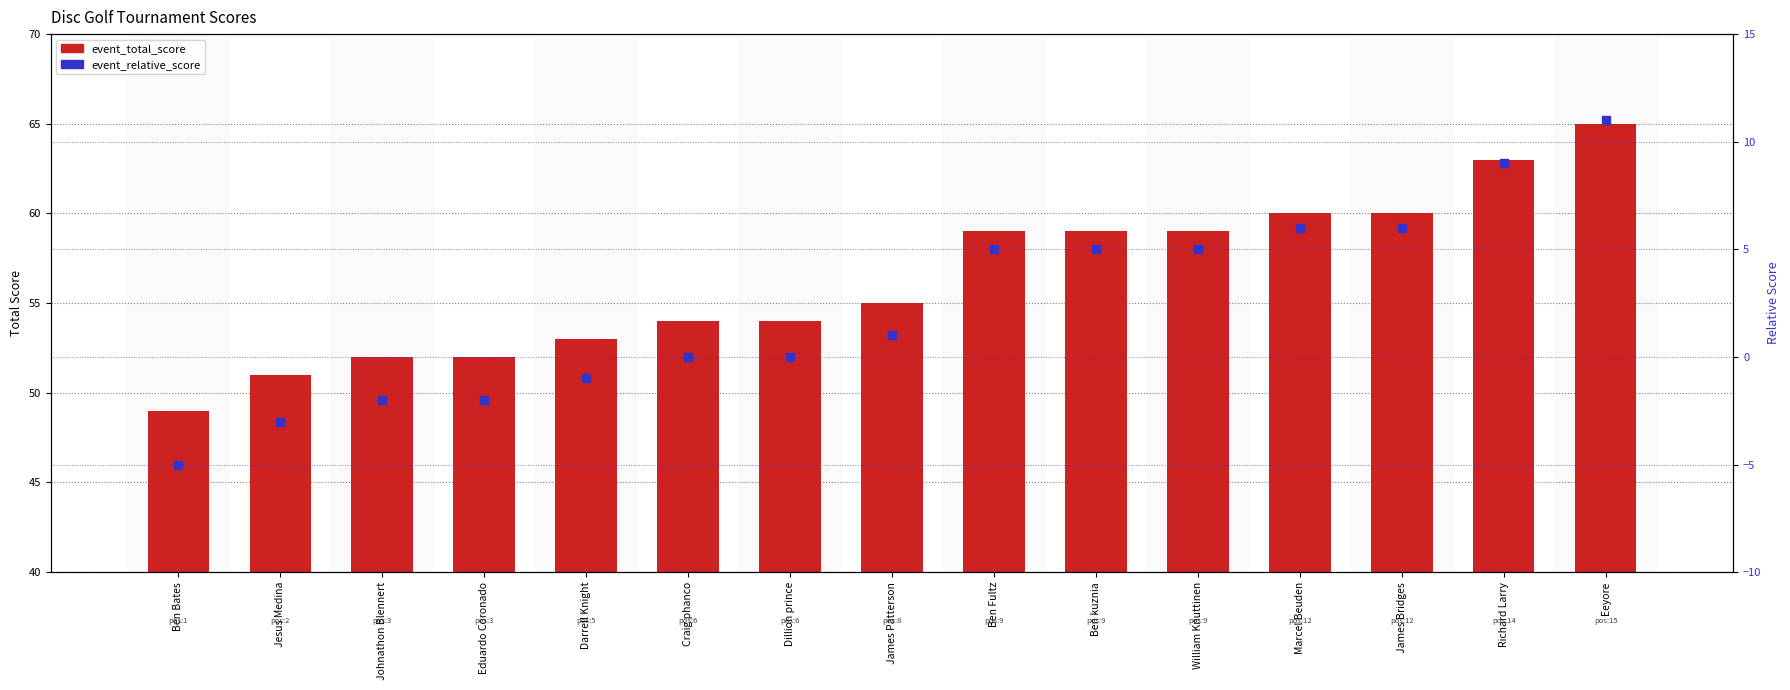

What is the total value across all series at Jesus Medina?

48